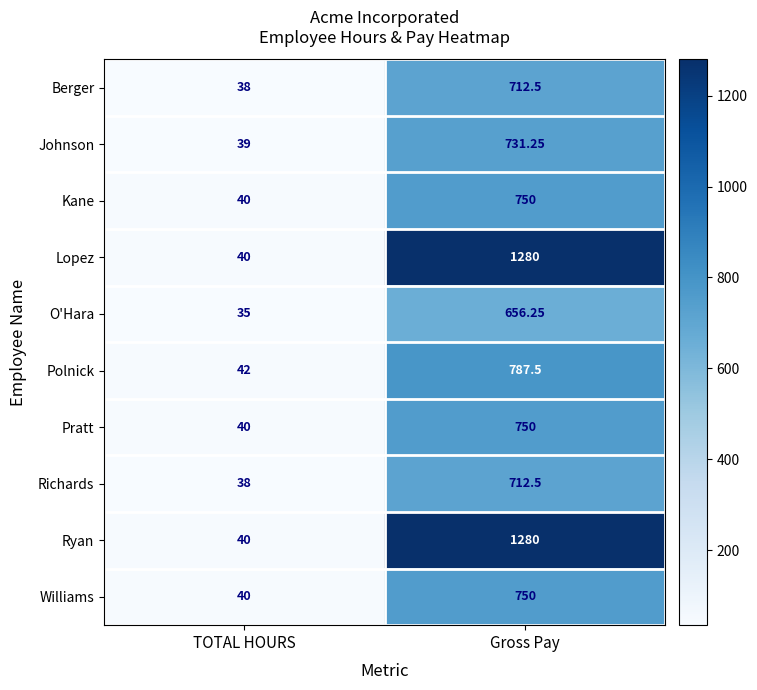

Rank the categories by Ryan value from lowest to highest.

TOTAL HOURS, Gross Pay